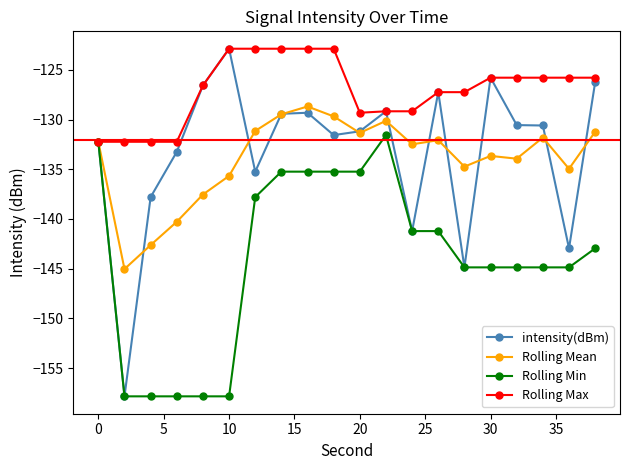

True or false: intensity(dBm) has more than 1 points higher than both neighbors.

True